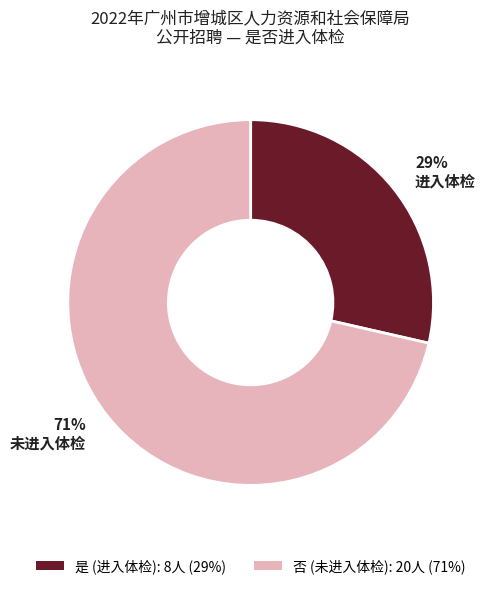

How many segments does this pie chart have?

2